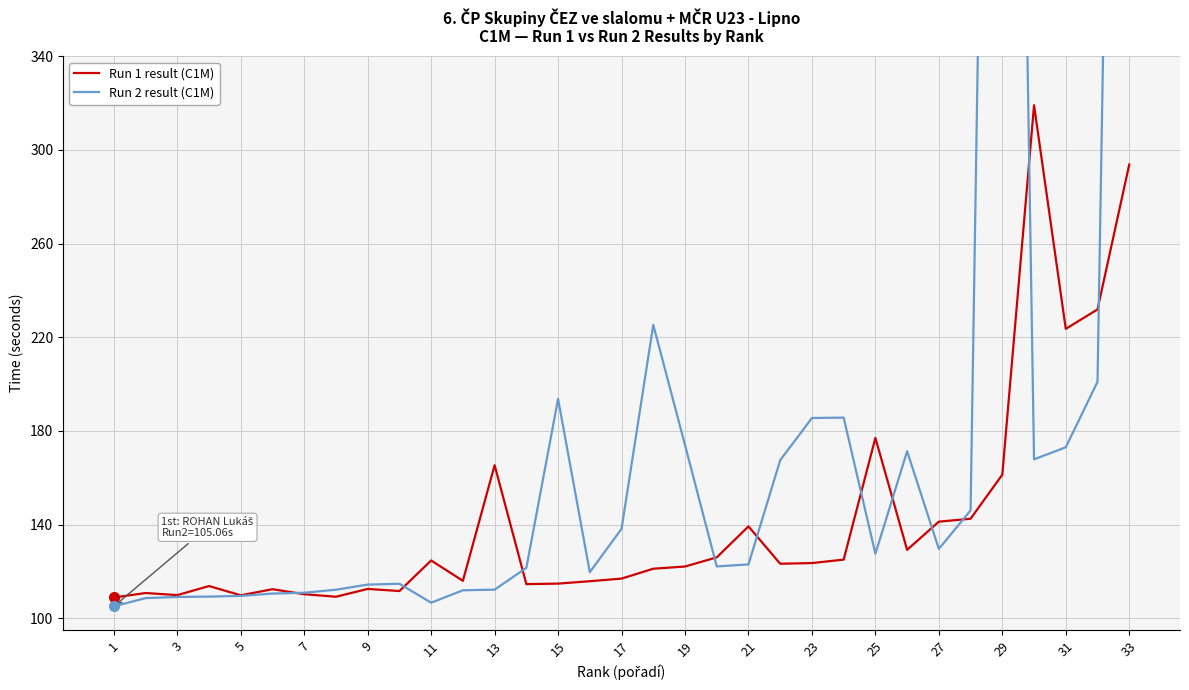

True or false: Run 1 result (C1M) has a value of 176.6 at 15.

False